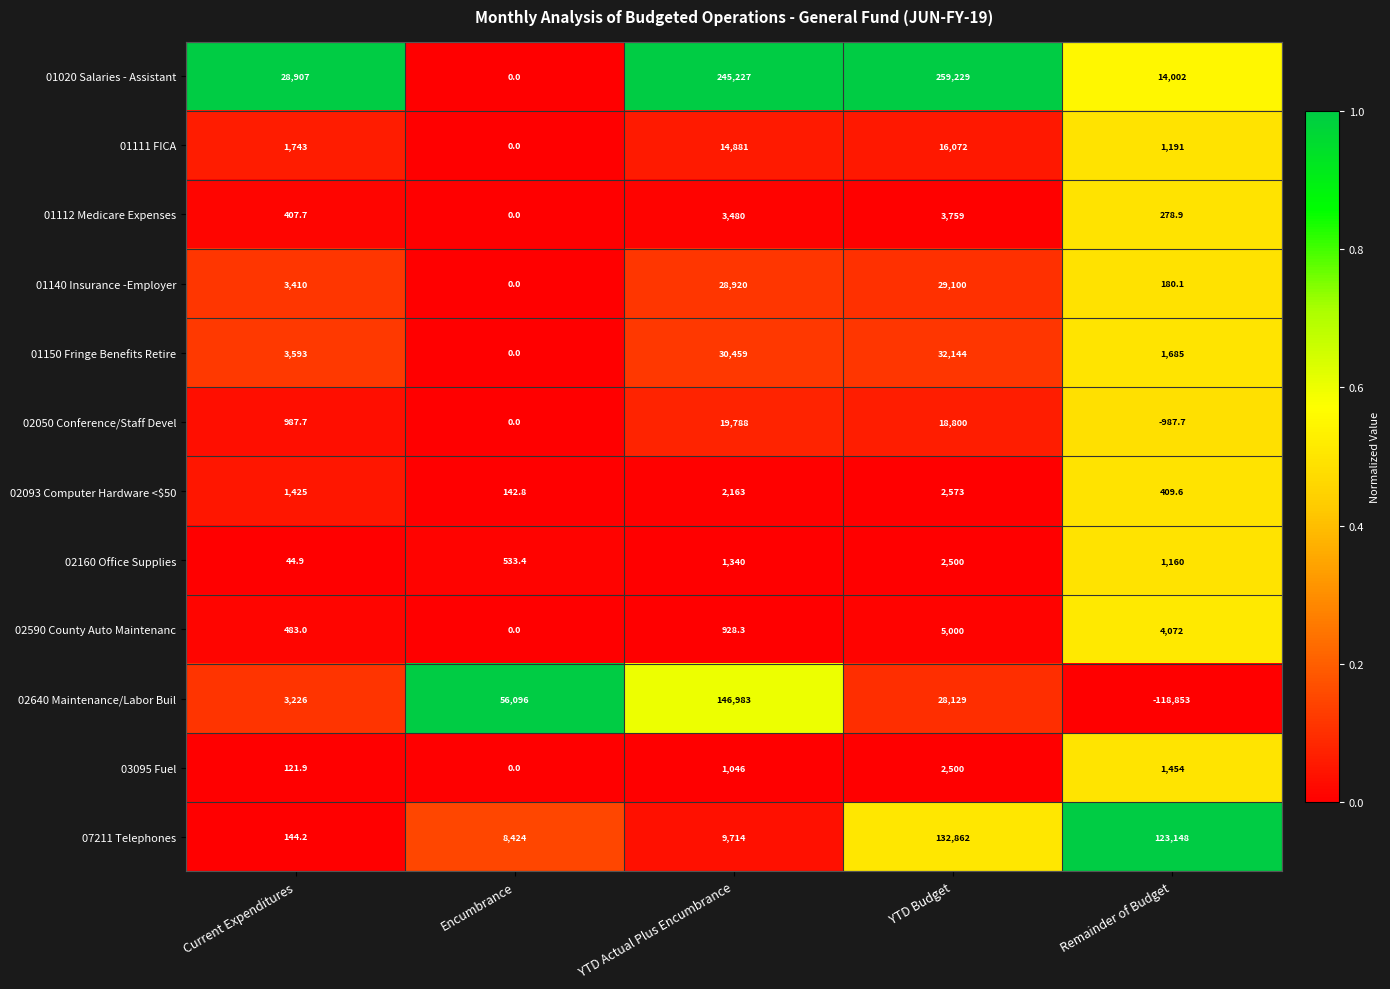

Rank the series at Current Expenditures from highest to lowest value.

01020 Salaries - Assistant, 01150 Fringe Benefits Retire, 01140 Insurance -Employer, 02640 Maintenance/Labor Buil, 01111 FICA, 02093 Computer Hardware <$50, 02050 Conference/Staff Devel, 02590 County Auto Maintenanc, 01112 Medicare Expenses, 07211 Telephones, 03095 Fuel, 02160 Office Supplies